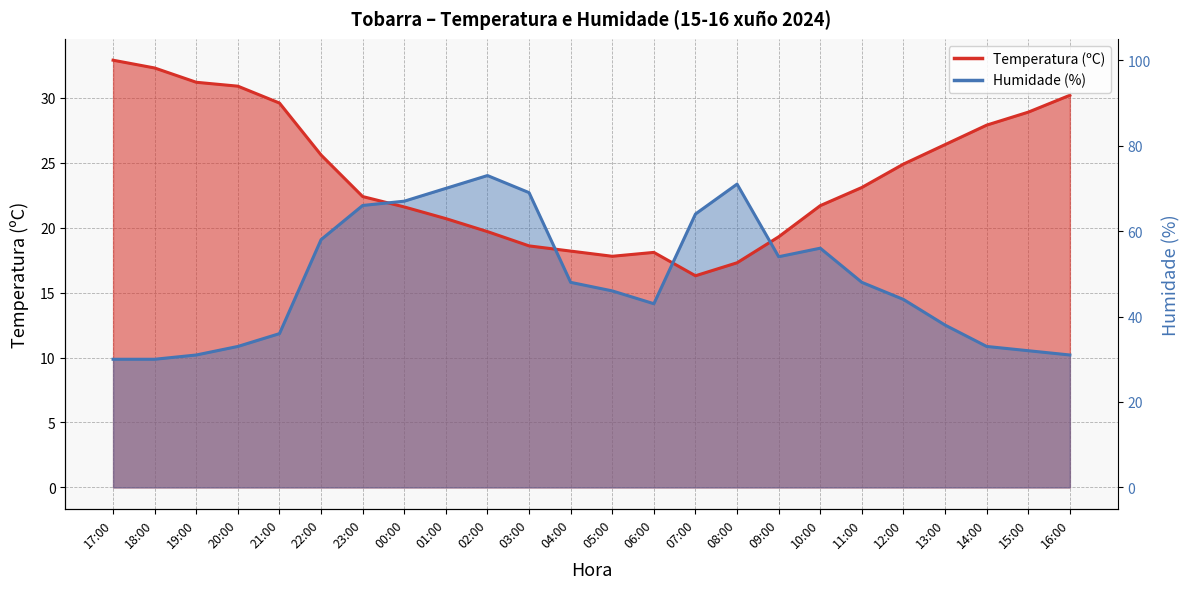

What are all the series names shown in the legend?

Temperatura (ºC), Humidade (%)